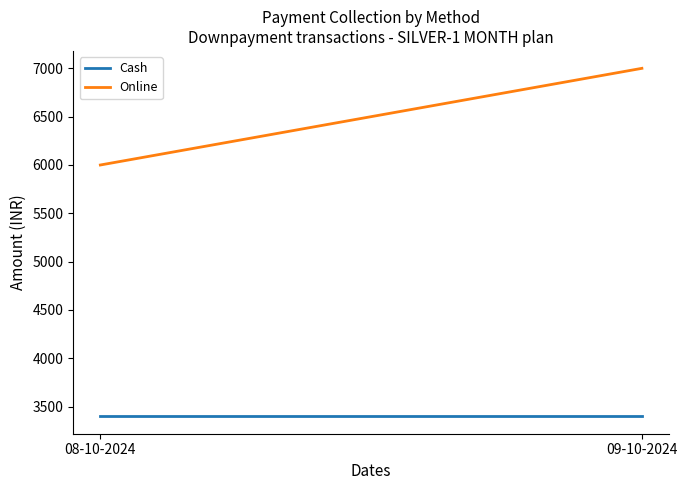

Which series has the largest range (max minus min)?

Online